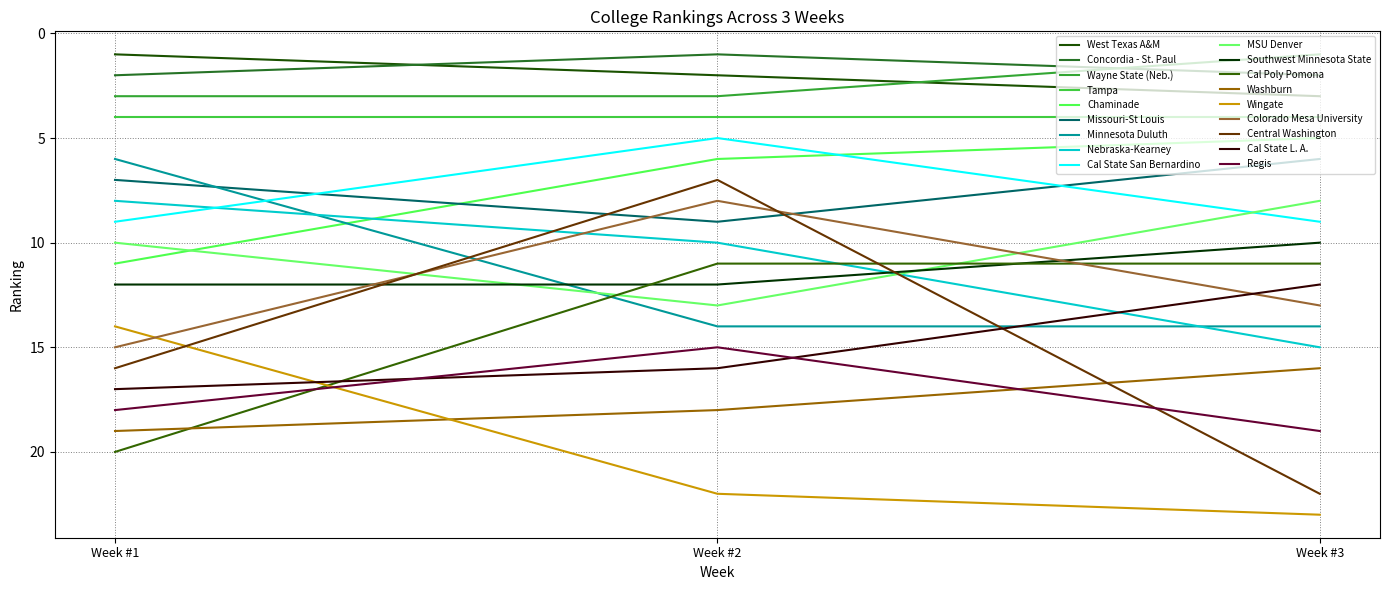

How many series are shown in this chart?

18